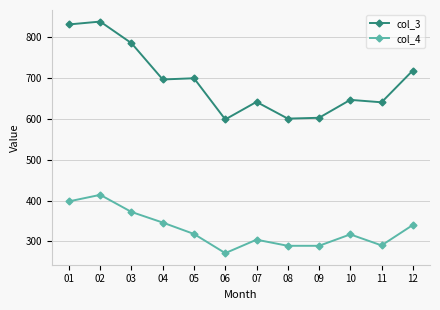

True or false: col_3 has a value of 786 at 03.

True